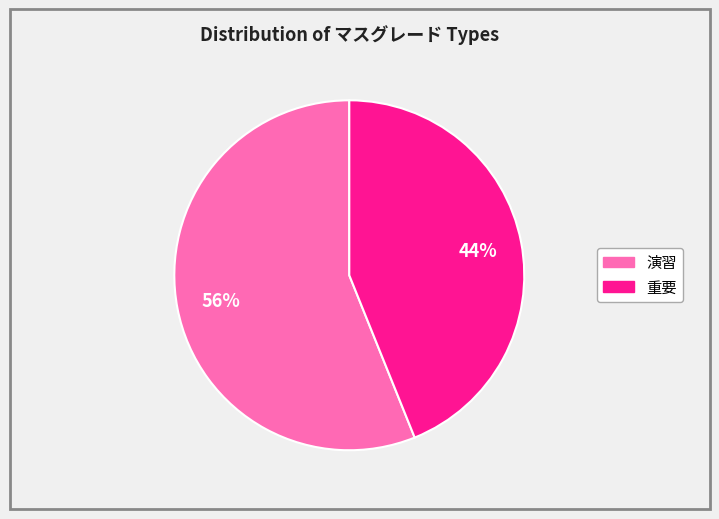

What percentage is the 重要 slice, to the nearest percent?

44%